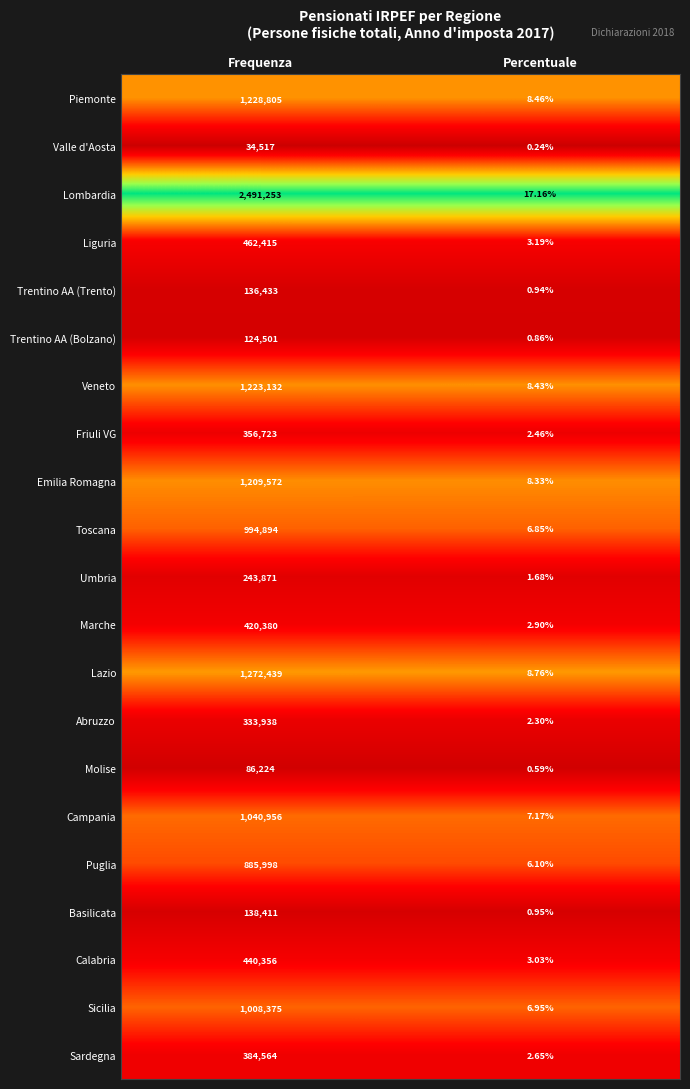

At Percentuale, list the series in order from largest to smallest.

Lombardia, Lazio, Piemonte, Veneto, Emilia Romagna, Campania, Sicilia, Toscana, Puglia, Liguria, Calabria, Marche, Sardegna, Friuli VG, Abruzzo, Umbria, Basilicata, Trentino AA (Trento), Trentino AA (Bolzano), Molise, Valle d'Aosta